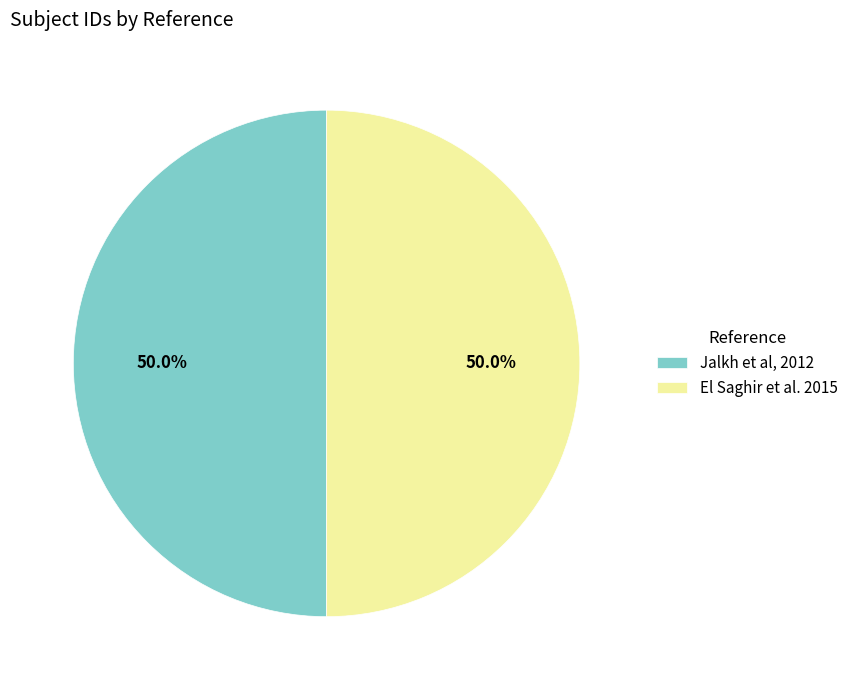

What is the ratio of the value at Jalkh et al, 2012 to the value at El Saghir et al. 2015?

1.0